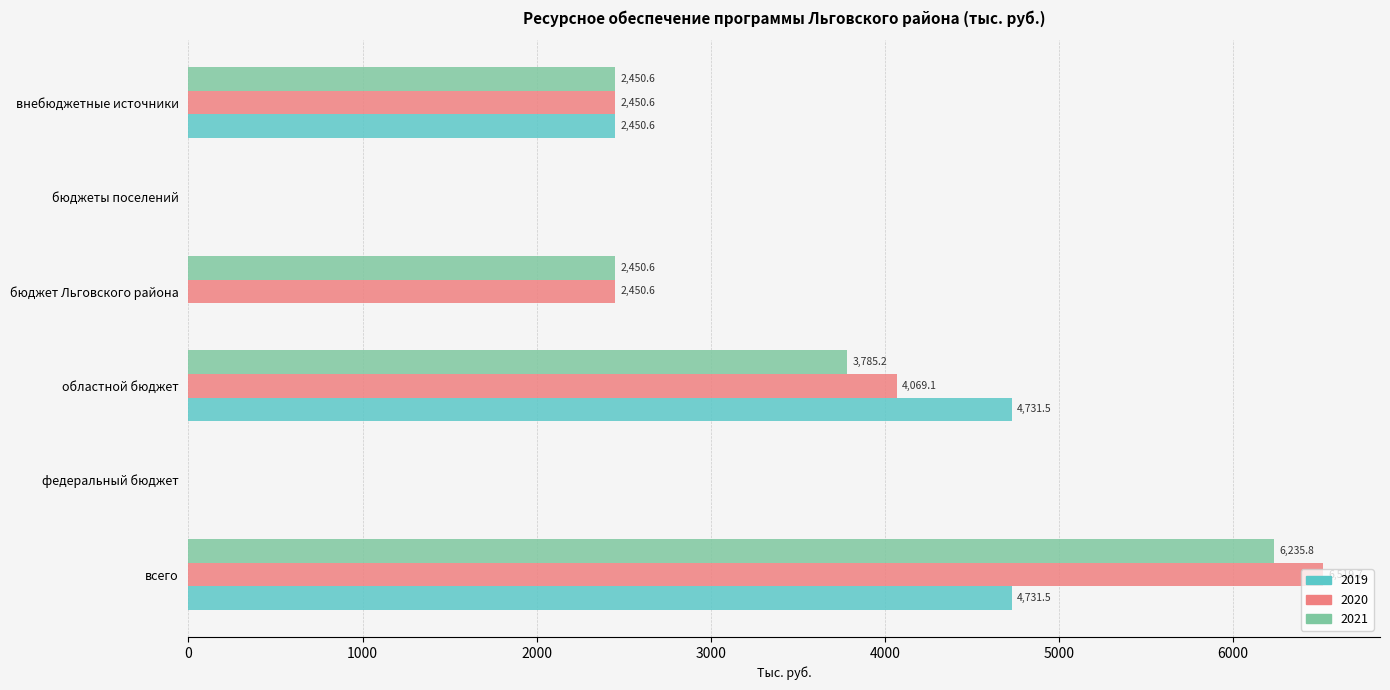

Which label corresponds to the largest value in the chart?

всего